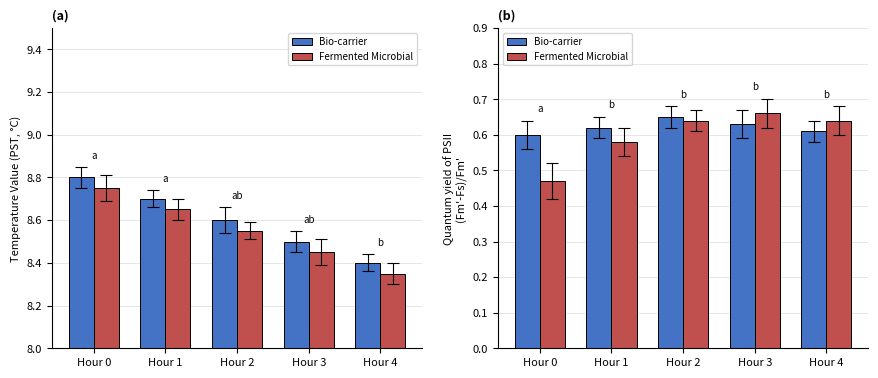

What are all the series names shown in the legend?

Bio-carrier, Fermented Microbial